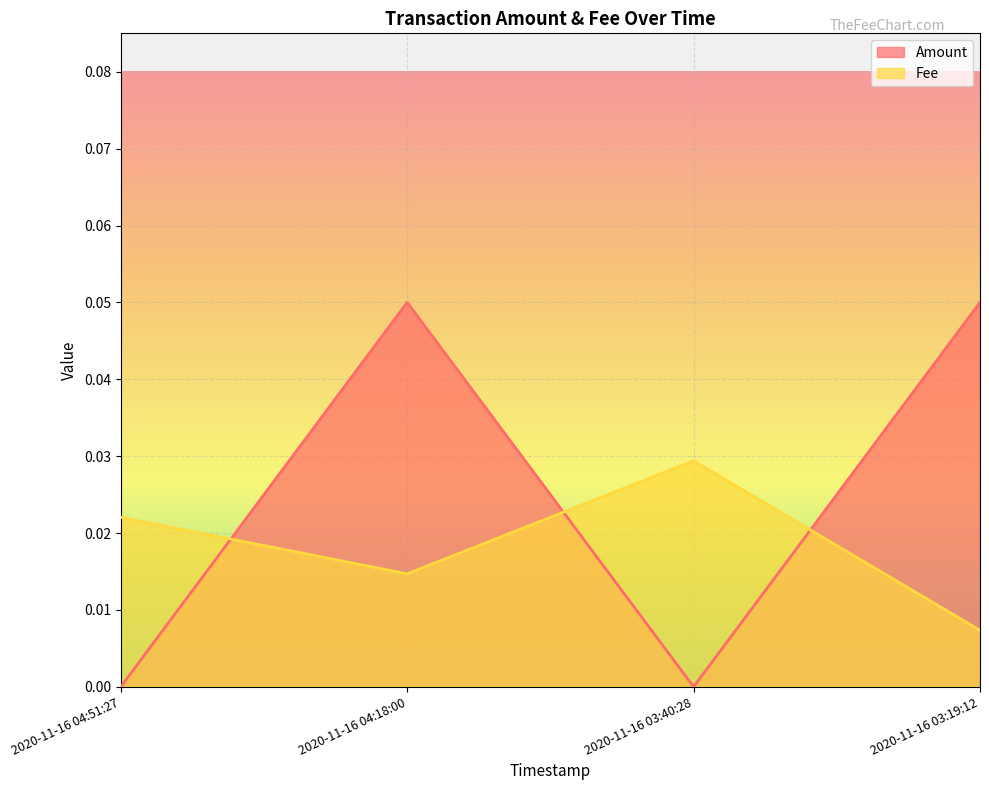

What is the sum of all Fee values?

0.1